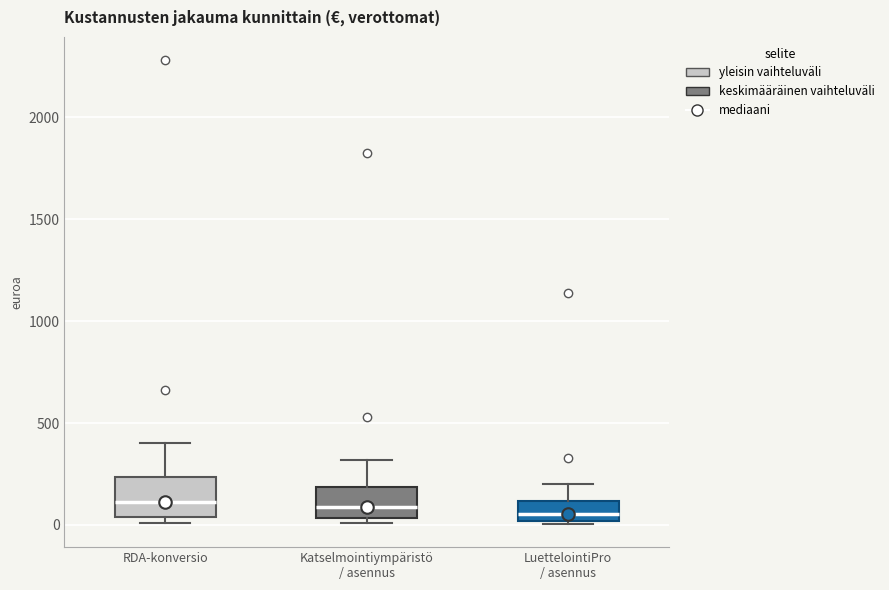

Reading left to right, read every box against the y-axis: the position of its median line, the range the box covers, and the ends of its whiskers. The values are not printed on the chart, so give them approximately, as read against the axis.

RDA-konversio: median 100, box 50 to 250, whiskers 0 to 400
Katselmointiympäristö / asennus: median 100, box 50 to 200, whiskers 0 to 300
LuettelointiPro / asennus: median 50, box 0 to 100, whiskers 0 (just below the box's lower edge) to 200